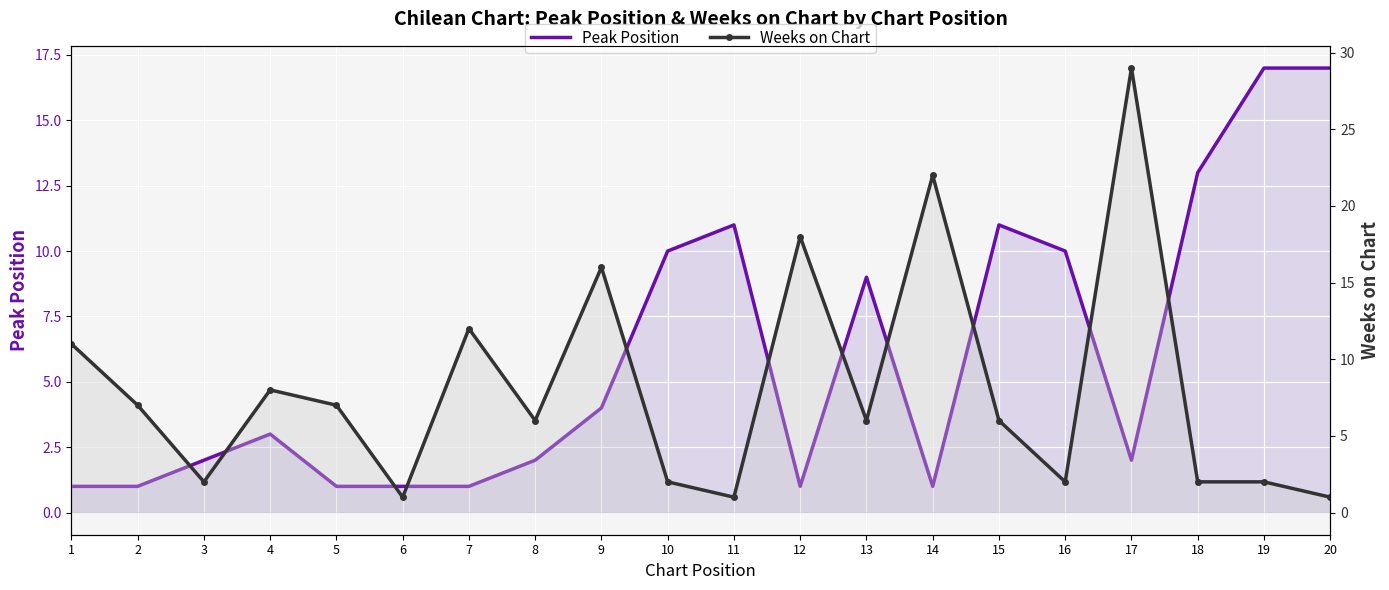

Between 11 and 17, which series saw the biggest shift?

Weeks on Chart